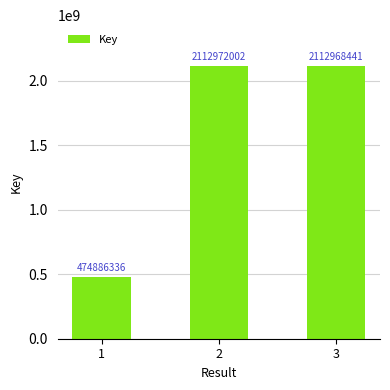

Reading left to right, list all the values displayed in this chart.

474886336	2112972002	2112968441